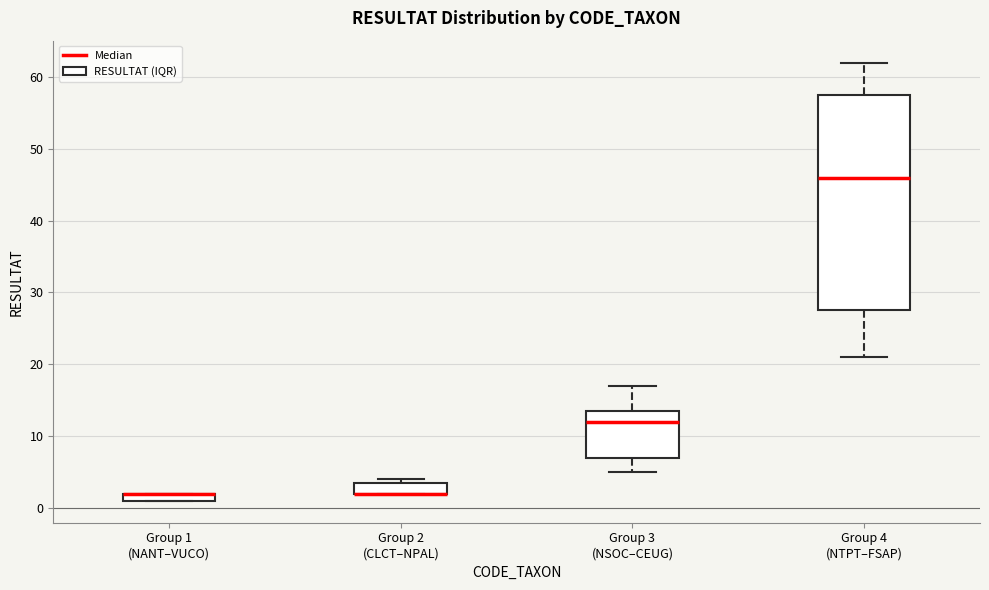

Where does the median line of the box for Group 4 (NTPT–FSAP) sit on the y-axis? The values are not printed on the chart, so give them approximately, as read against the axis.

46